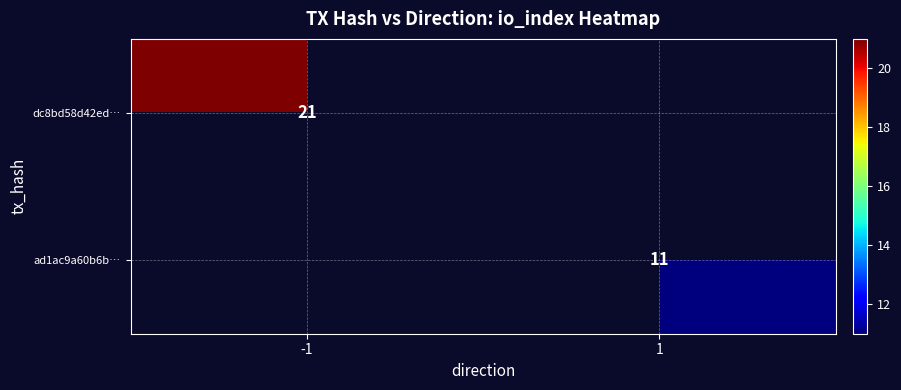

What is the greatest value displayed?

21.0